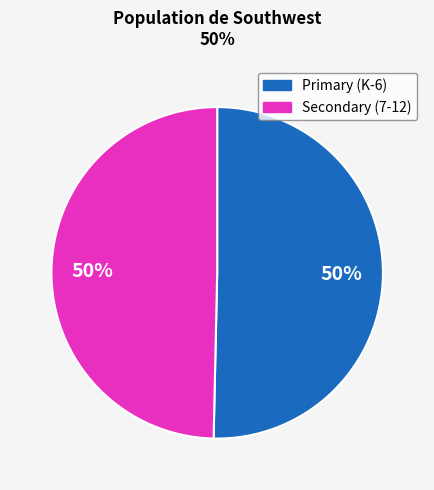

True or false: Primary (K-6) accounts for 50% of the total.

True